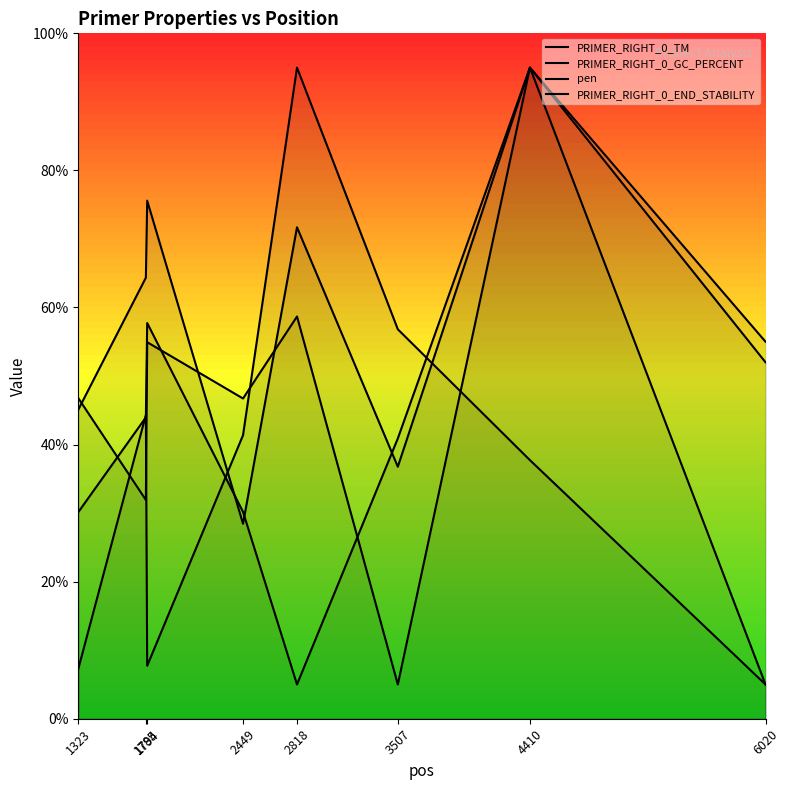

True or false: PRIMER_RIGHT_0_TM and PRIMER_RIGHT_0_END_STABILITY intersect in this chart.

True